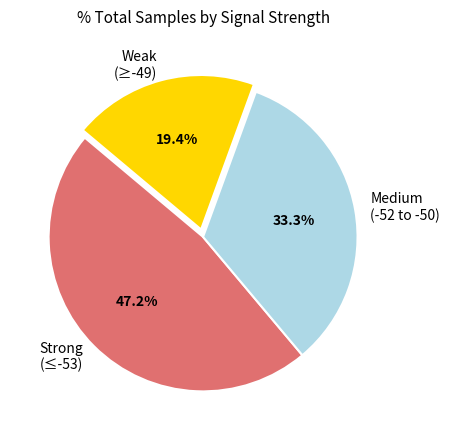

Approximately how many times larger is the value at Medium (-52 to -50) compared to Strong (≤-53)?

0.7